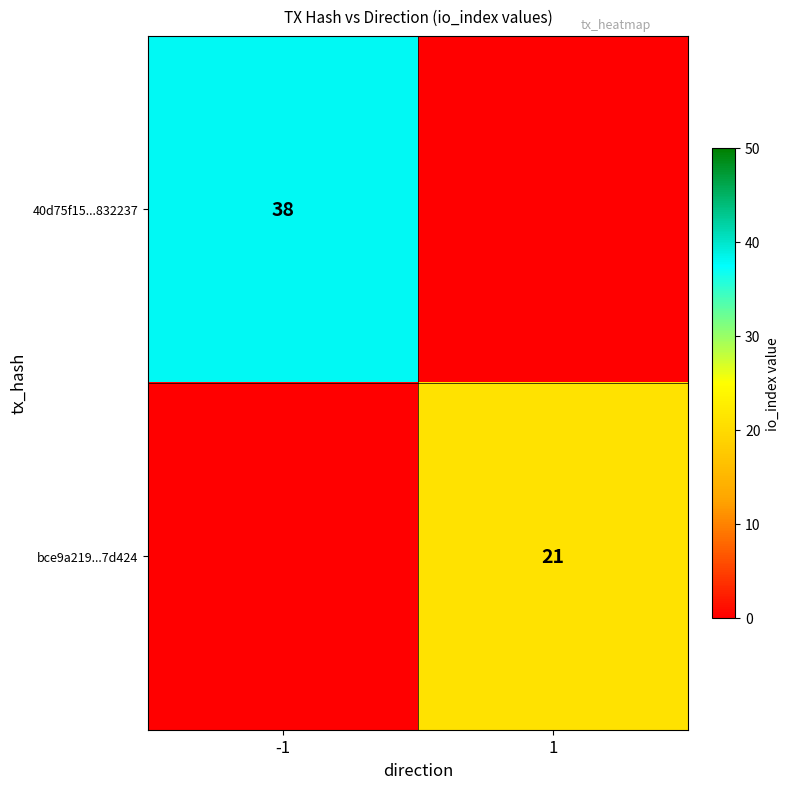

The value of bce9a219...7d424 at 1 is 33. True or false?

False